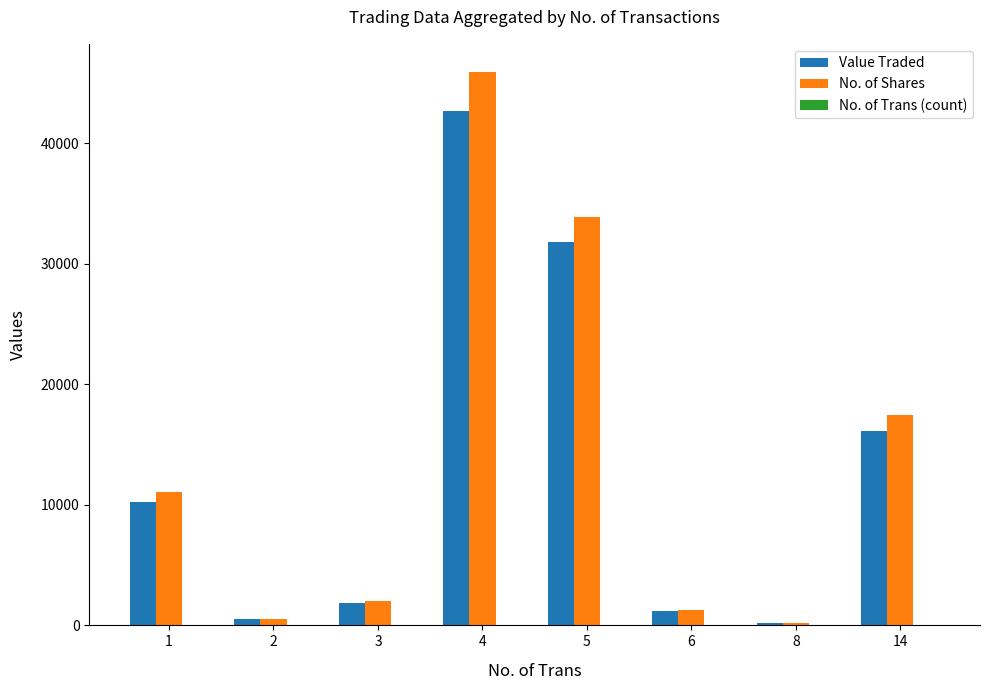

At which category is the sum across all series the highest?

4